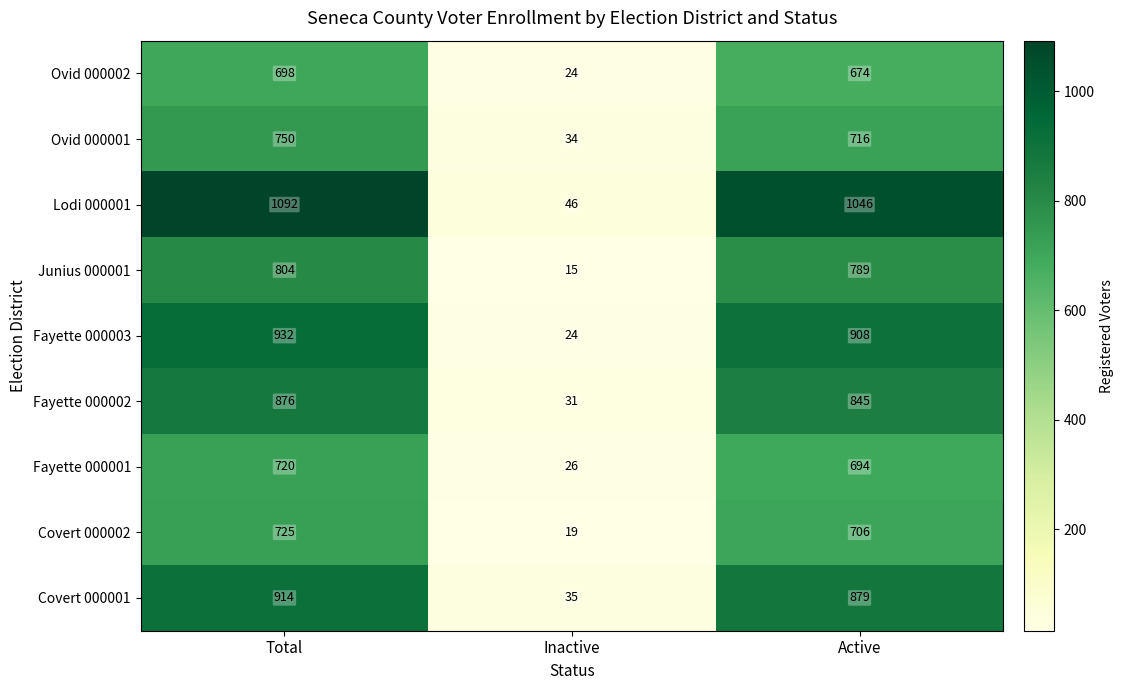

How many data points in Lodi 000001 are less than 1046?

1